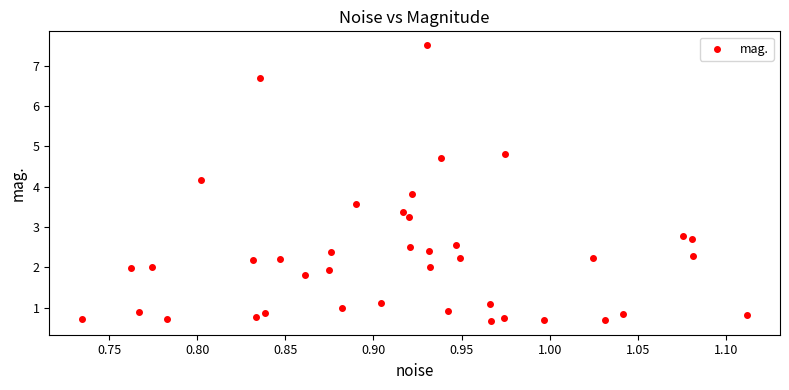

What is the range of X values (max minus min)?

0.4